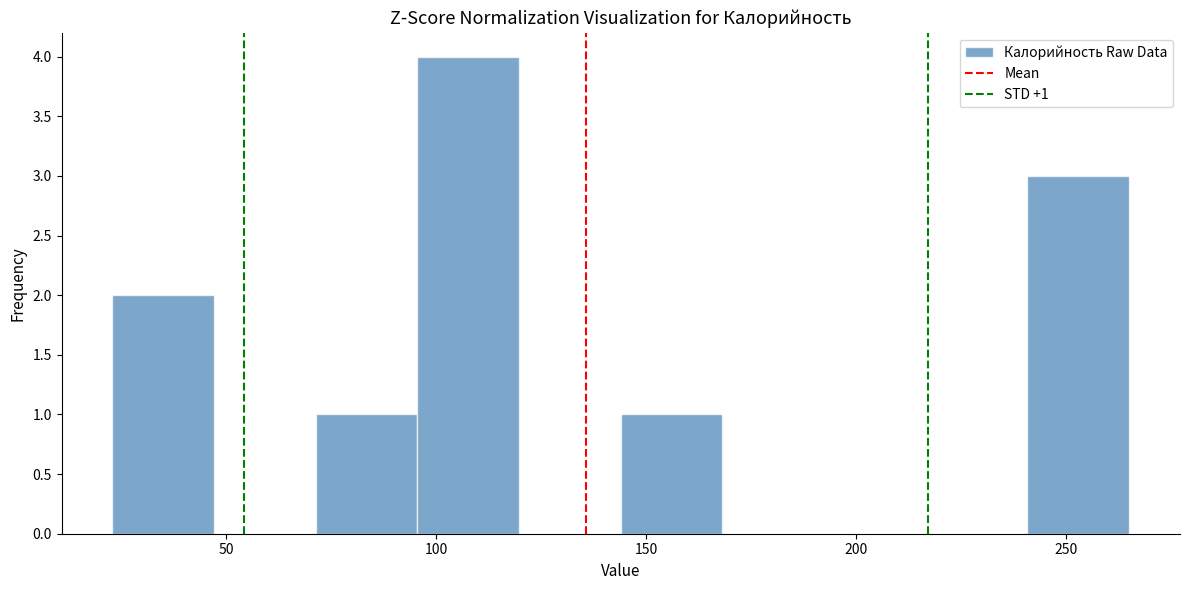

Which range on the x-axis has the tallest bar?

95 to 120